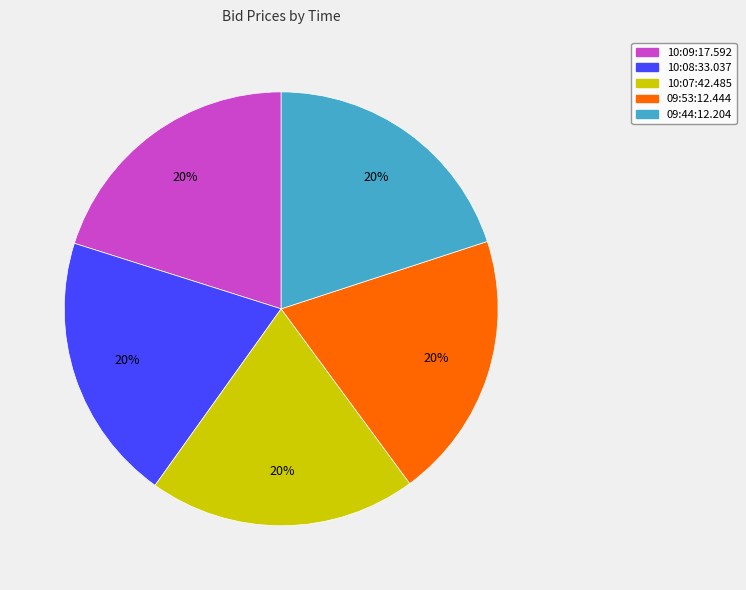

Is it true that 09:44:12.204 is 20% of the pie?

True